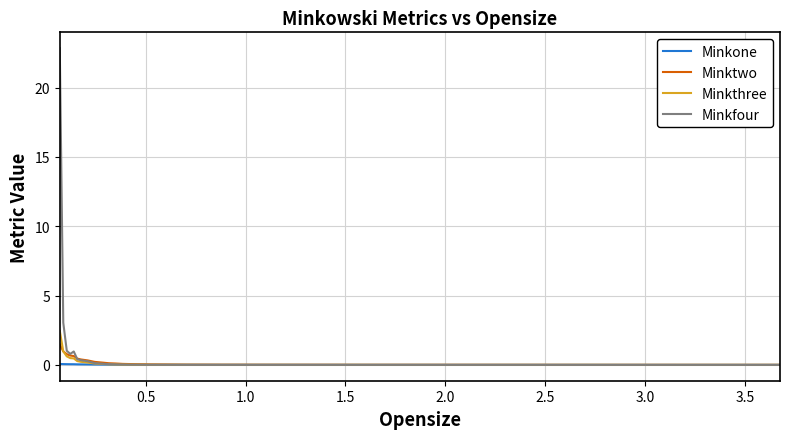

Which series has the largest range (max minus min)?

Minkfour